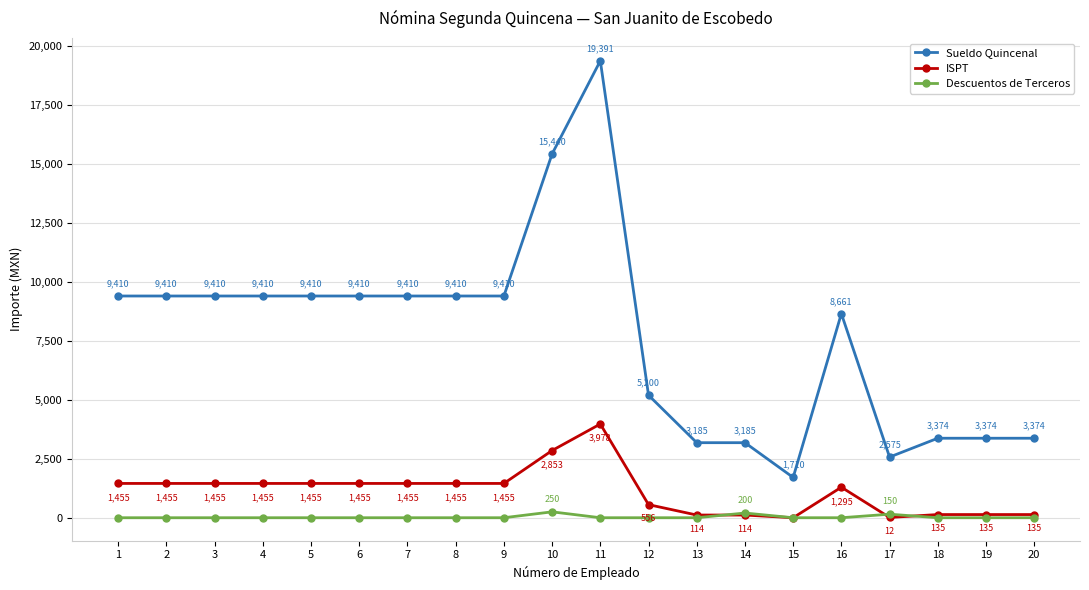

Which series has the largest total across all categories?

Sueldo Quincenal